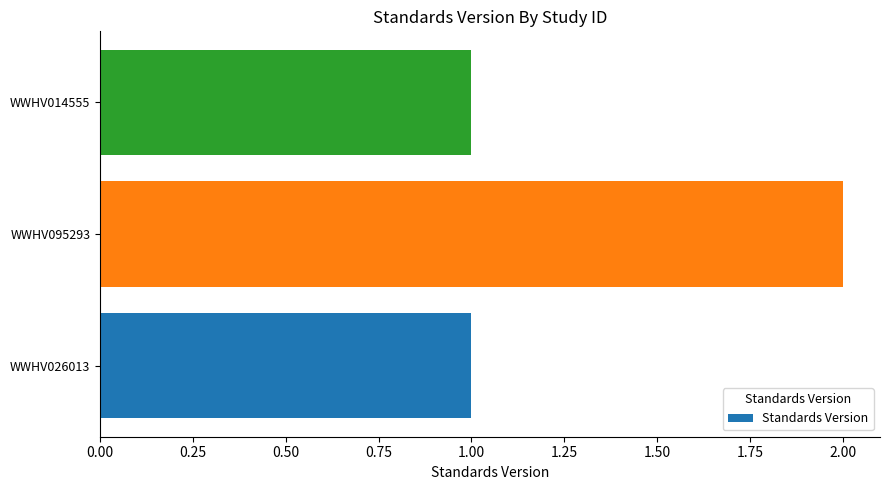

What is the sum of all values?

4